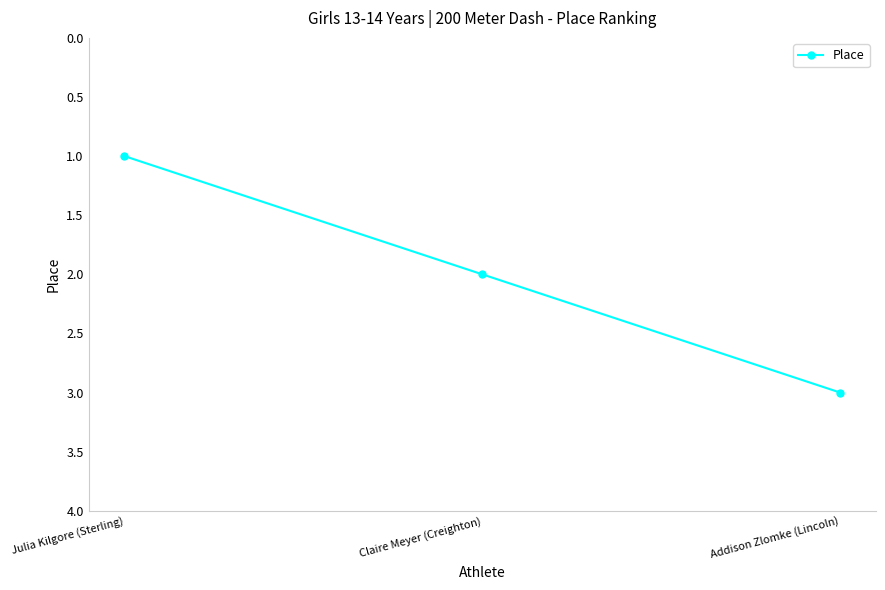

How many categories are shown in the chart?

3